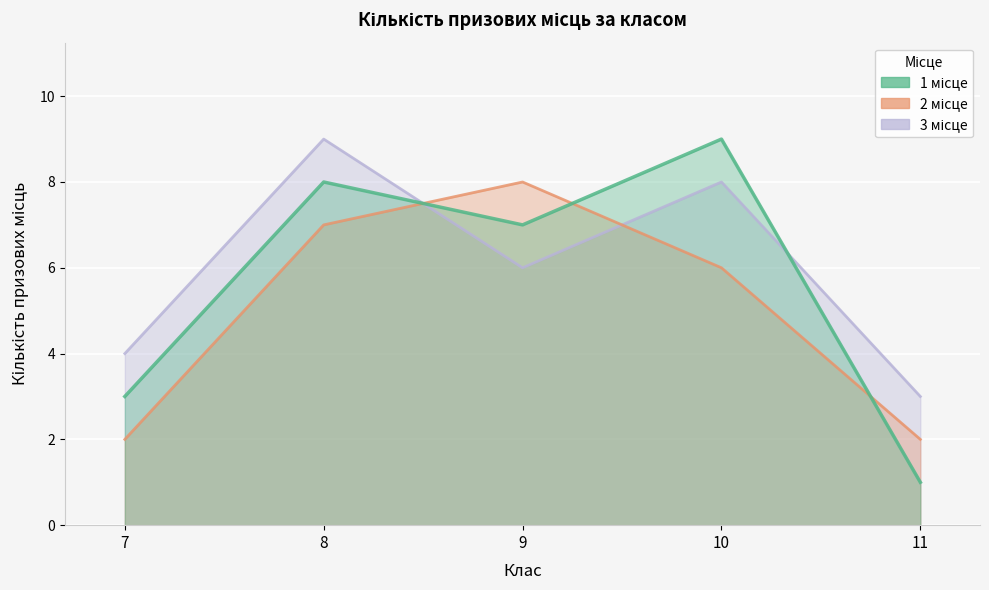

After their last crossing, which series has the higher values: 2 місце or 3 місце?

3 місце